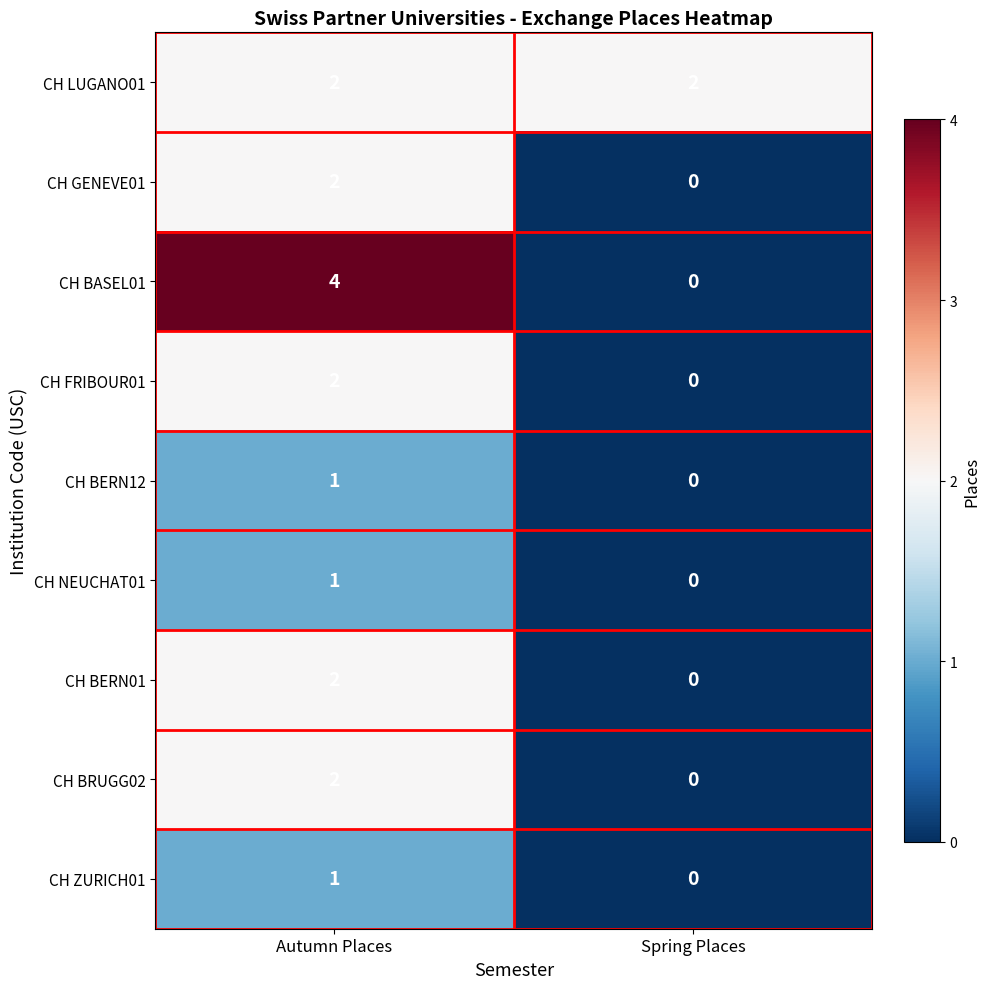

The CH BRUGG02 series shows 0 at Spring Places. True or false?

True